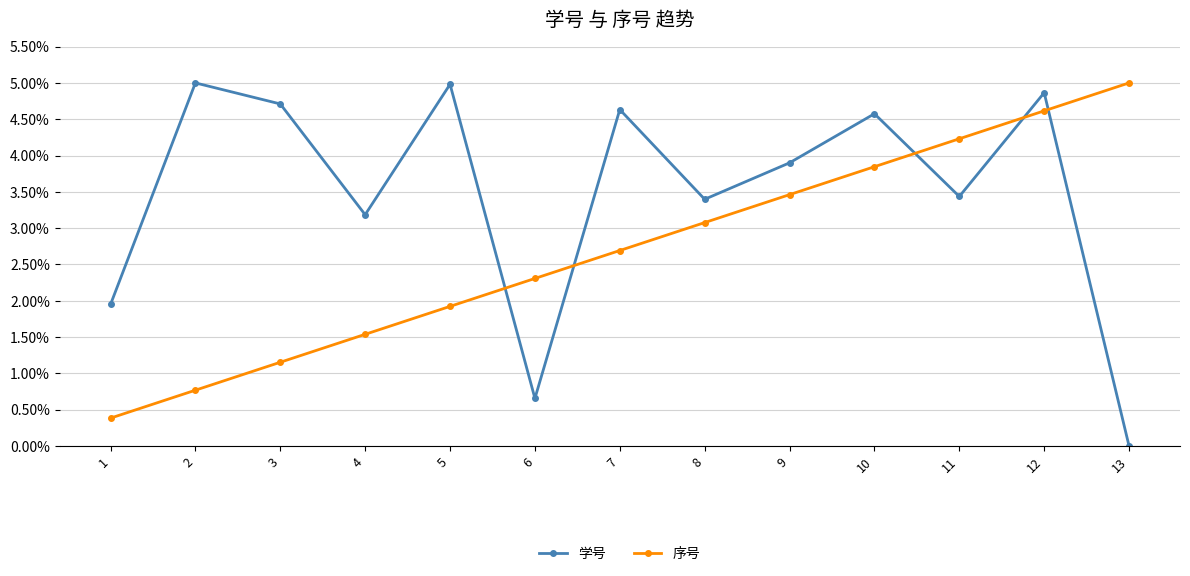

At which label is 学号 closest to 2?

1